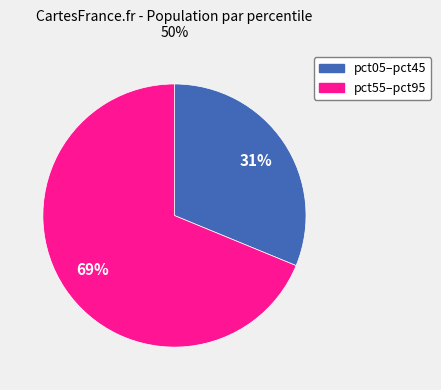

To the nearest percent, what is the difference between the largest and smallest slice percentages?

38%